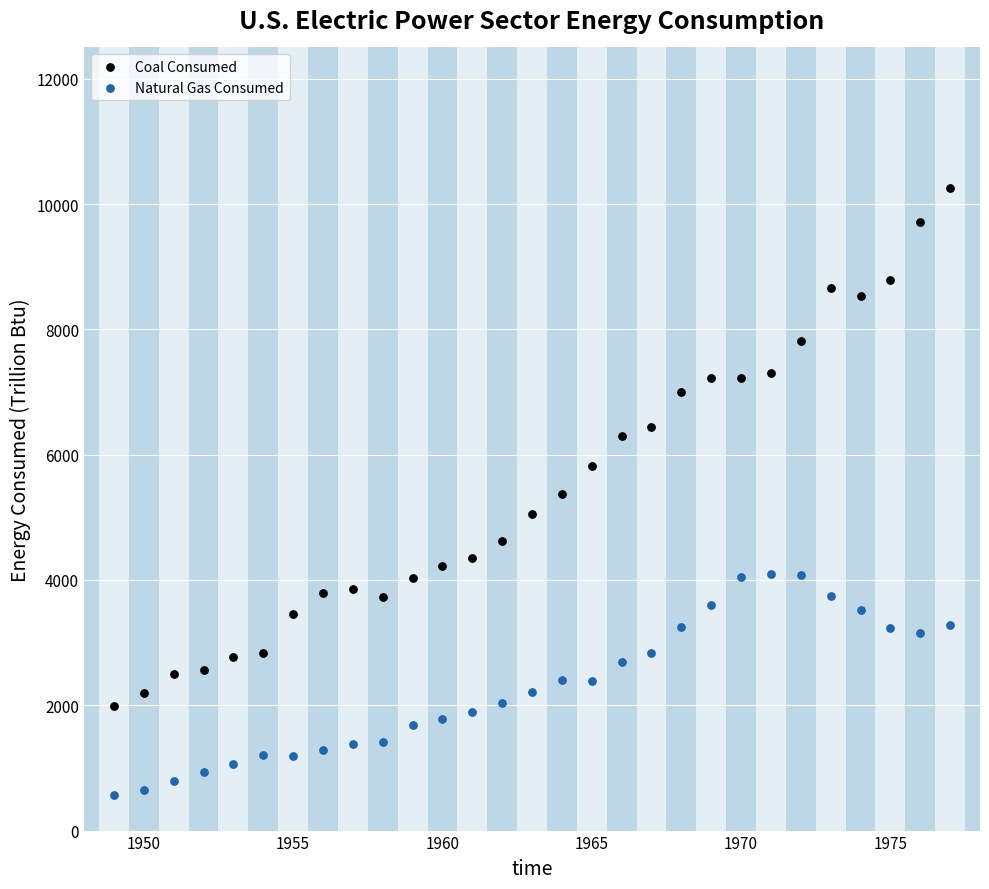

Which series has the widest spread of Y values?

Coal Consumed